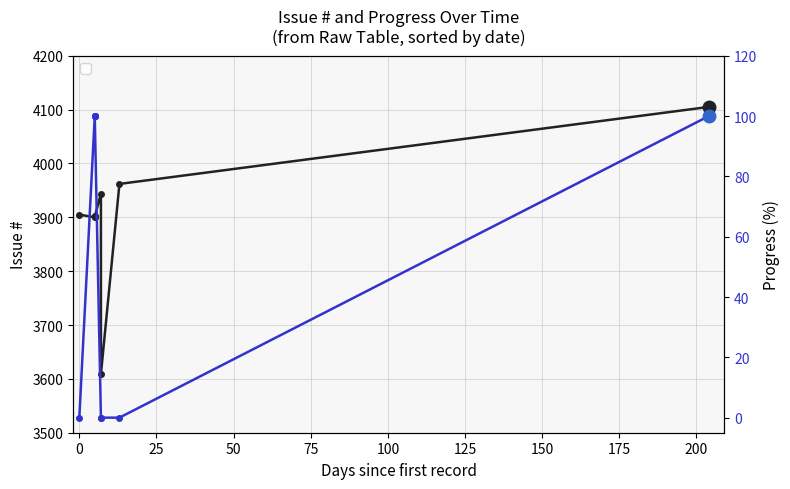

What position from the left is 0?

2